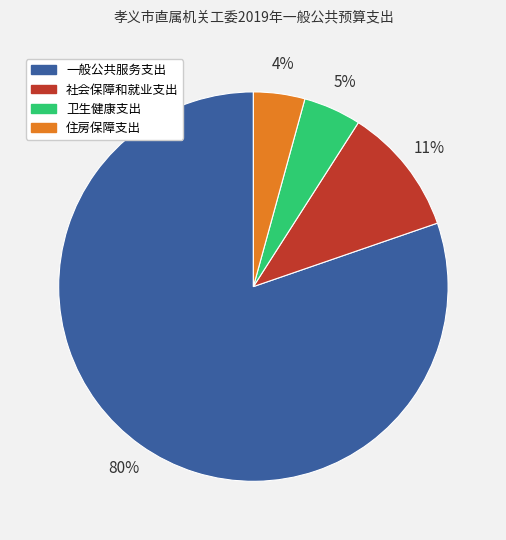

Which slice is the smallest?

住房保障支出